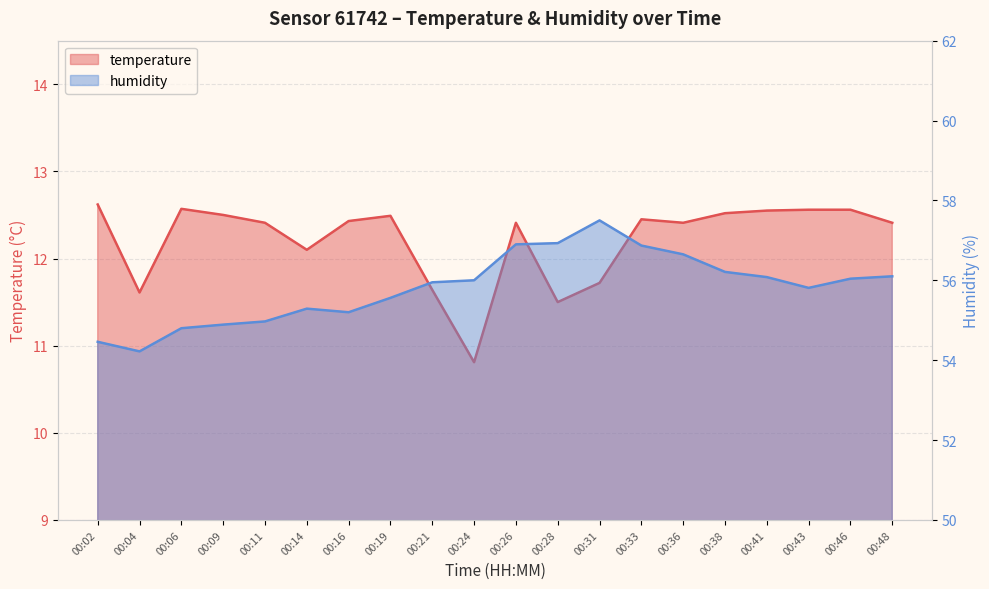

How many data points does each series have?

20